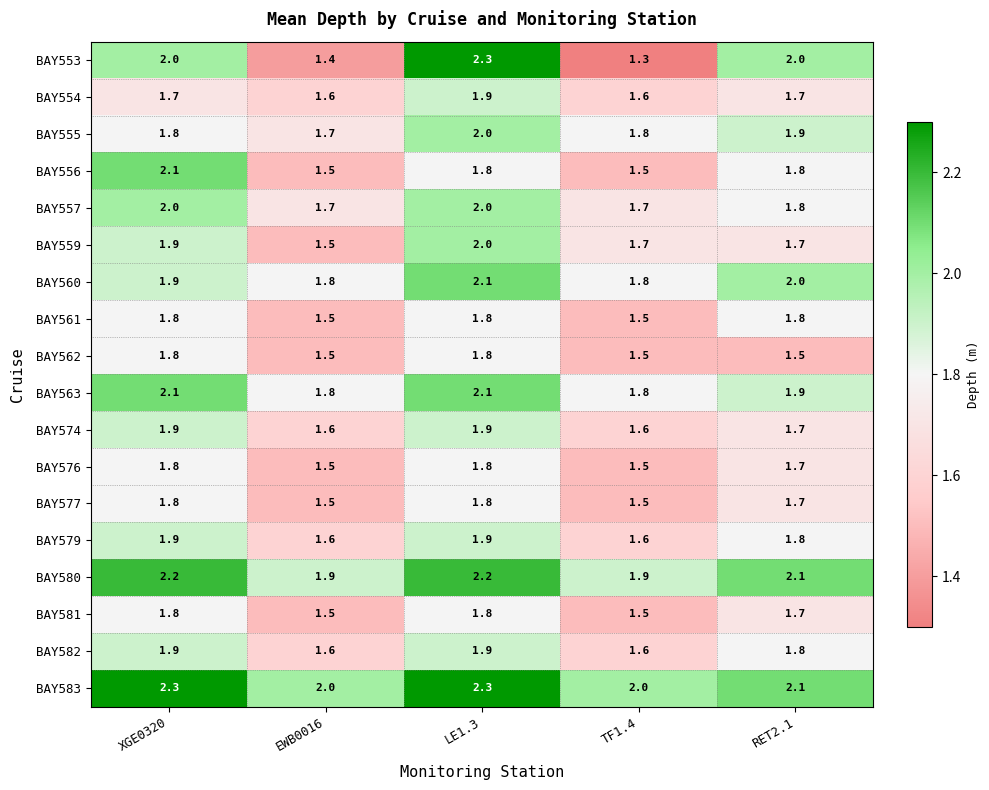

How many distinct data groups are displayed?

18